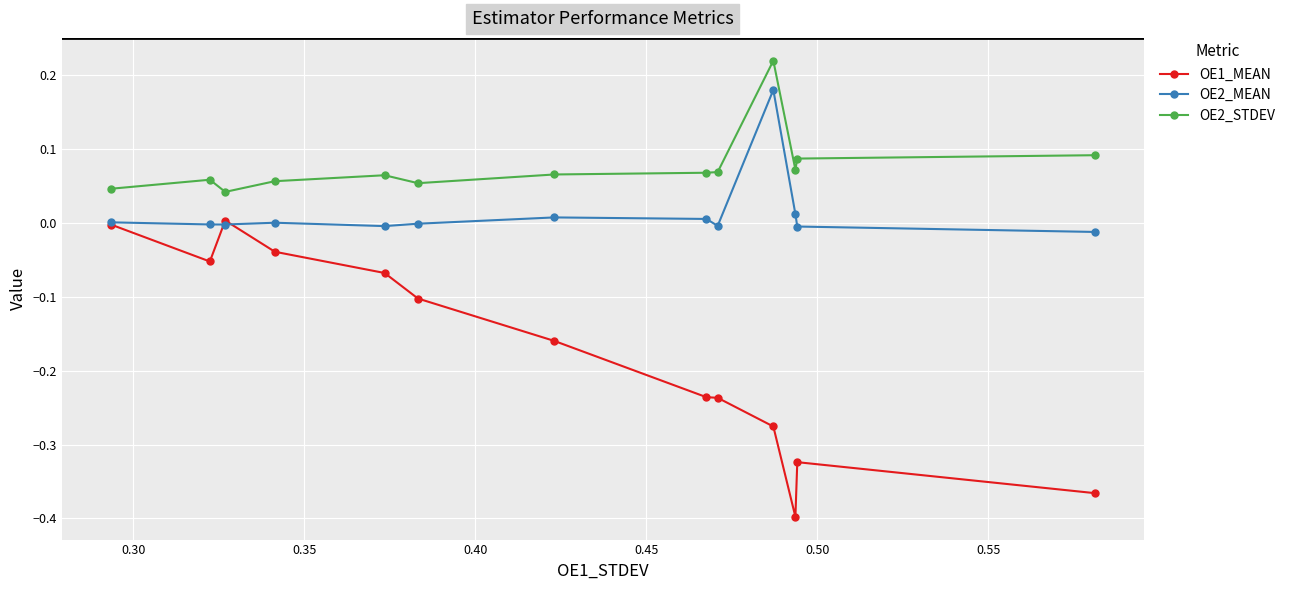

Which series has the widest spread of values?

OE1_MEAN